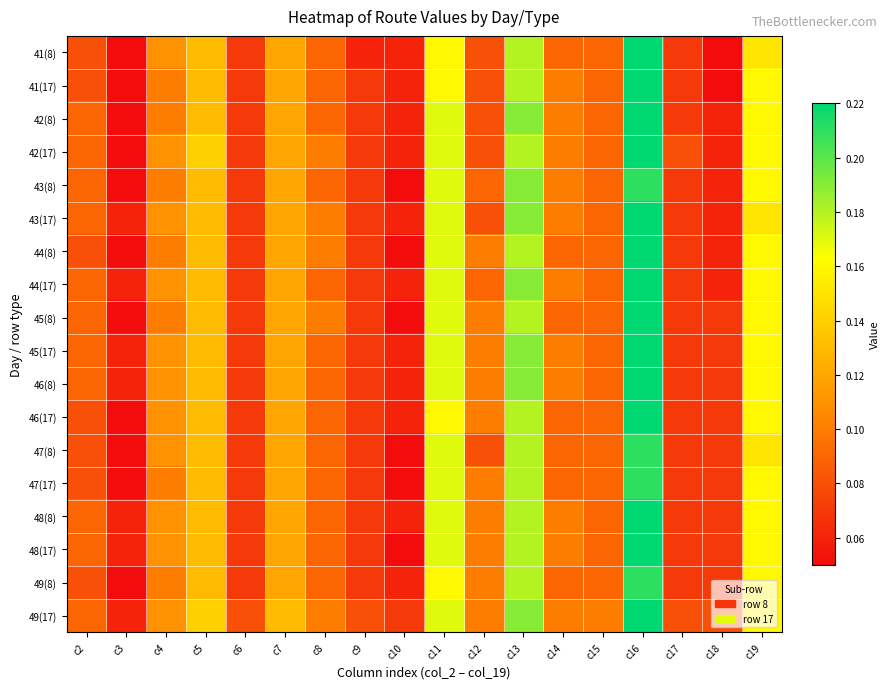

Which has a higher value, c4 or c9?

c4